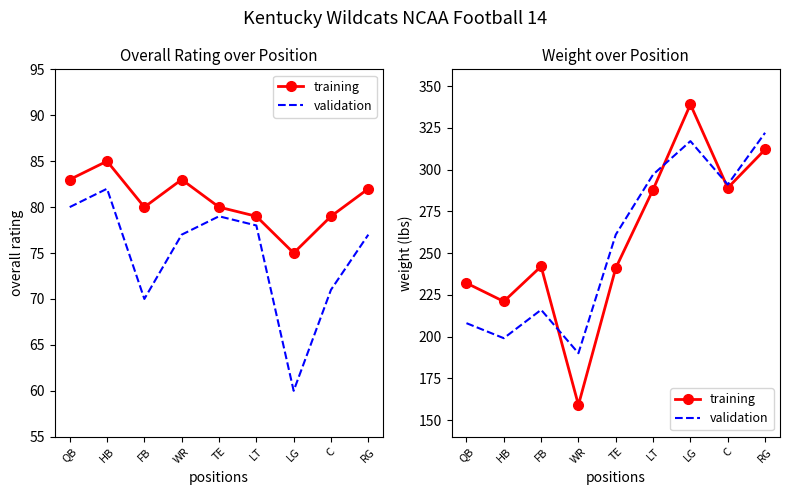

List the labels in order of training value, largest first.

LG, RG, C, LT, FB, TE, QB, HB, WR